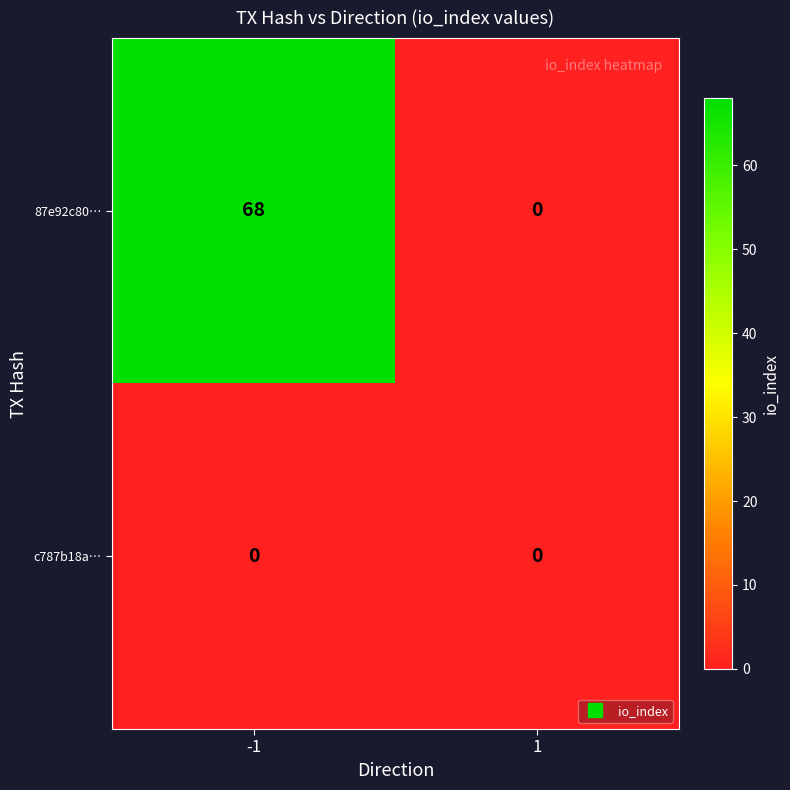

Between -1 and 1, which series saw the biggest shift?

87e92c80…